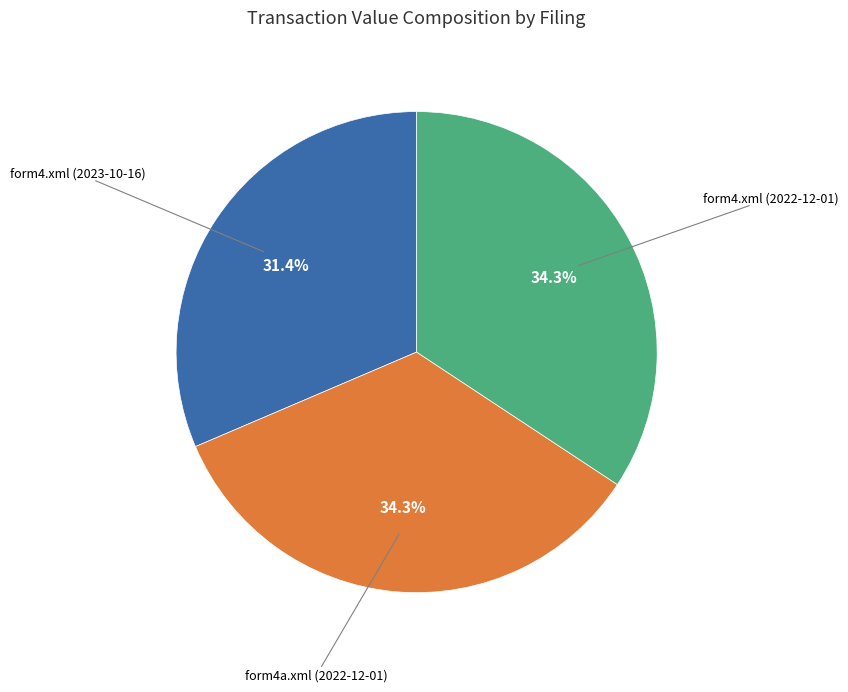

Which slice is the smallest?

form4.xml (2023-10-16)